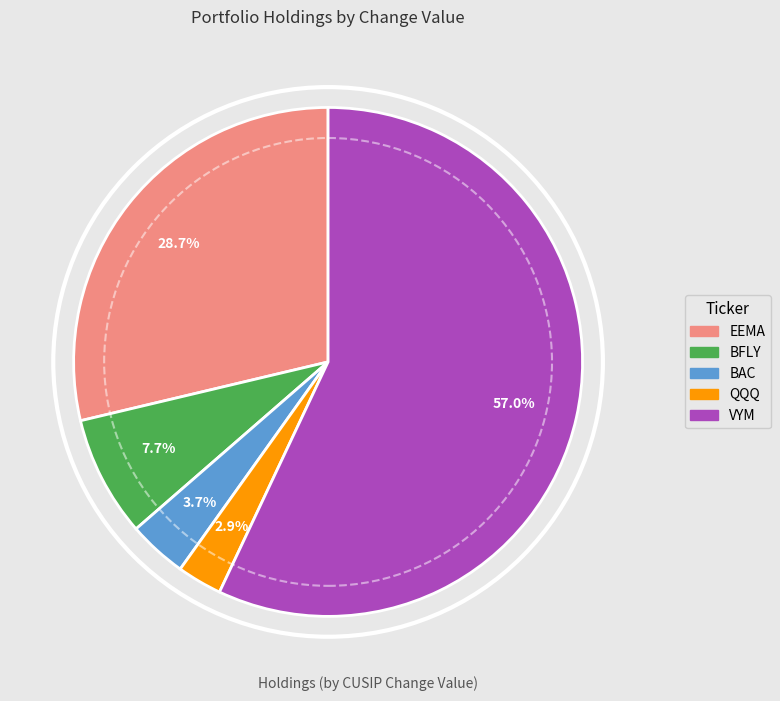

Is there a majority slice in this chart?

Yes